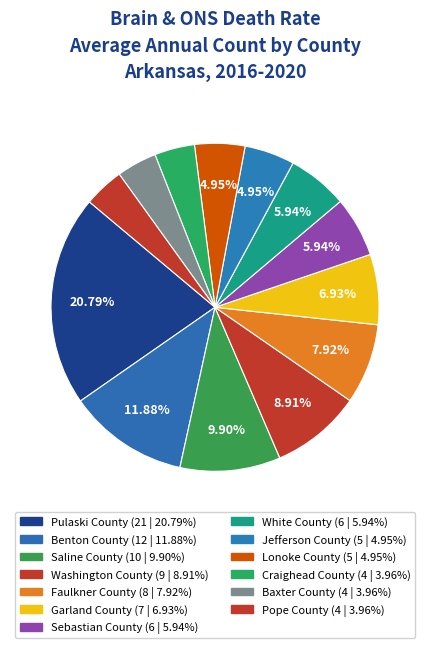

What portion of the pie excludes Jefferson County?

95.0%